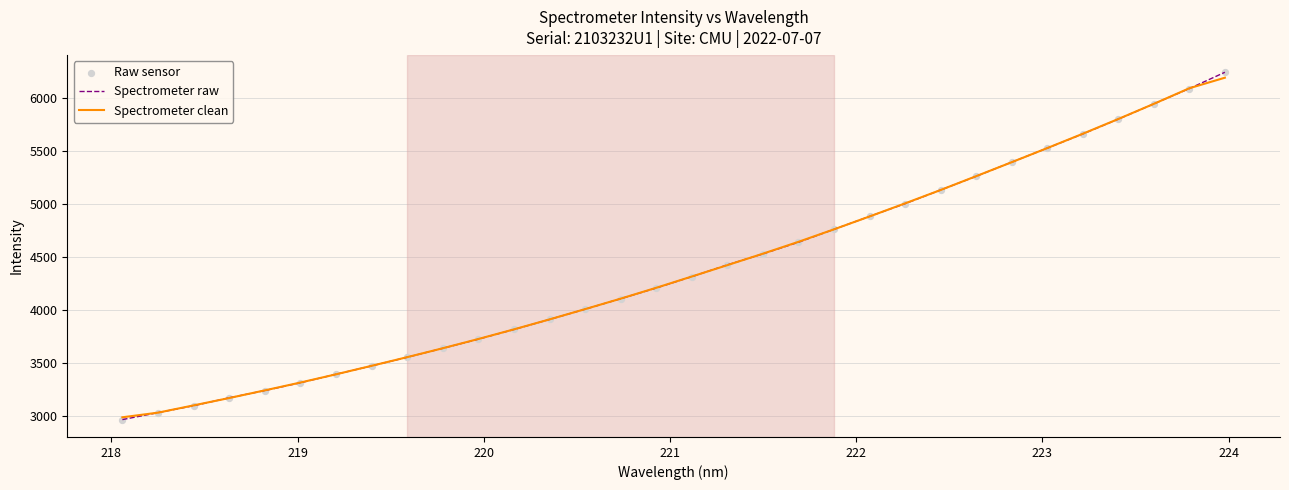

Which series has the widest spread of values?

Spectrometer raw